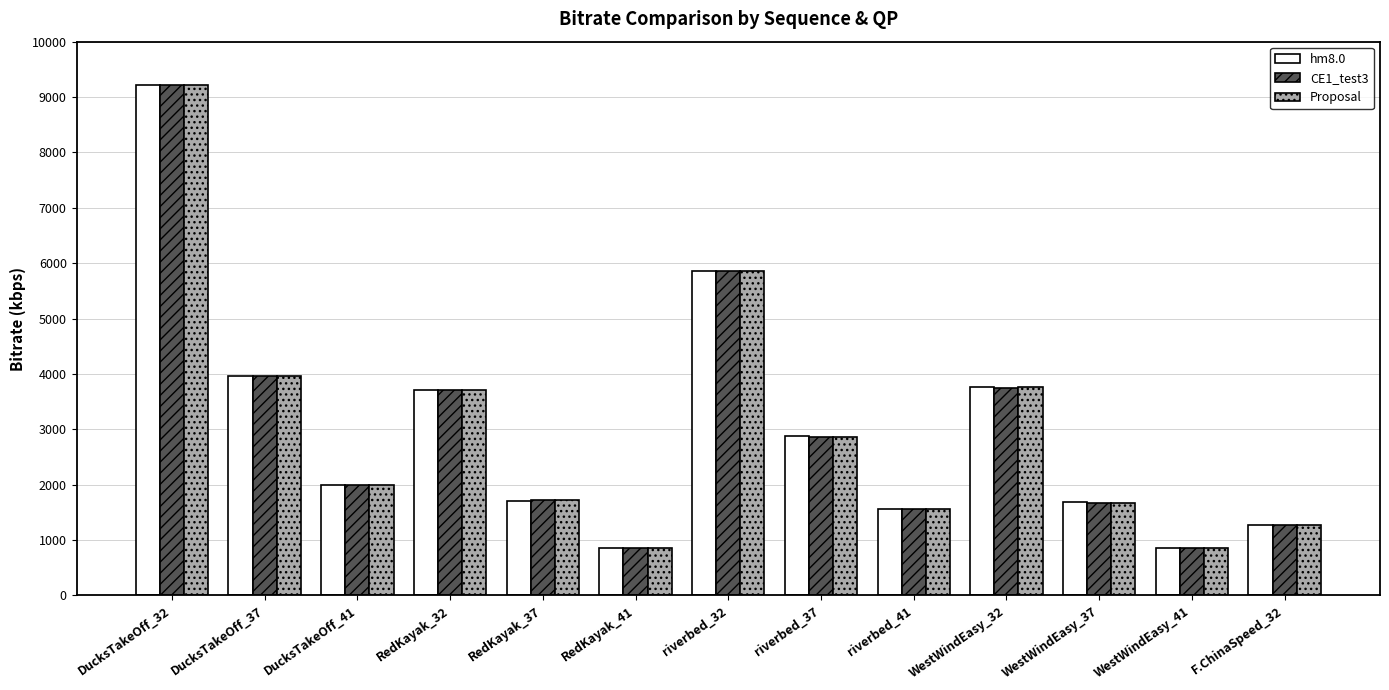

What is the average value of the Proposal series?

3023.0